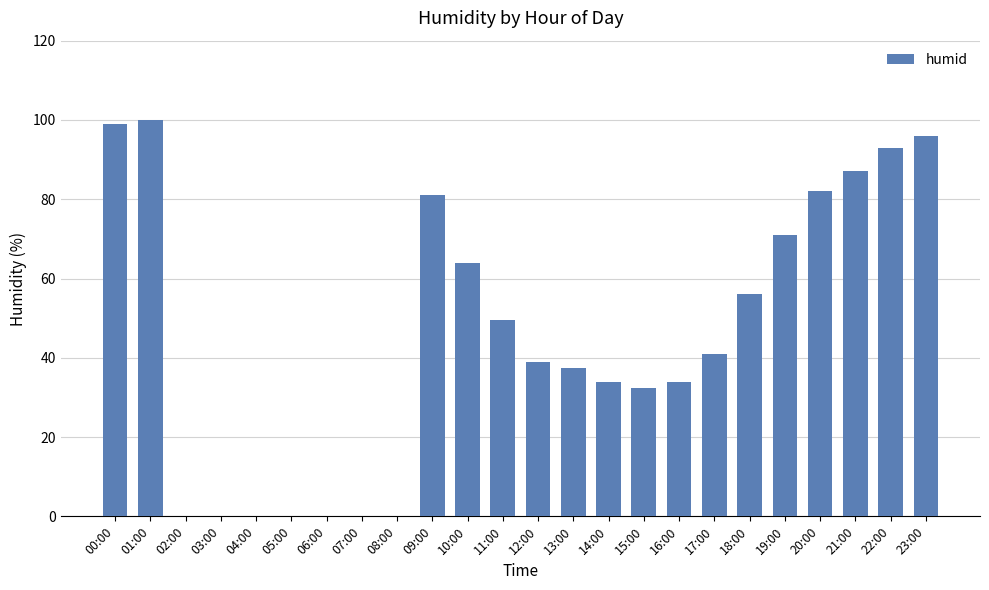

Reading right to left, transcribe all the data shown in this chart.

96.0	93.0	87.0	82.0	71.0	56.0	41.0	34.0	32.5	34.0	37.5	39.0	49.5	64.0	81.0	0.0	0.0	0.0	0.0	0.0	0.0	0.0	100.0	99.0